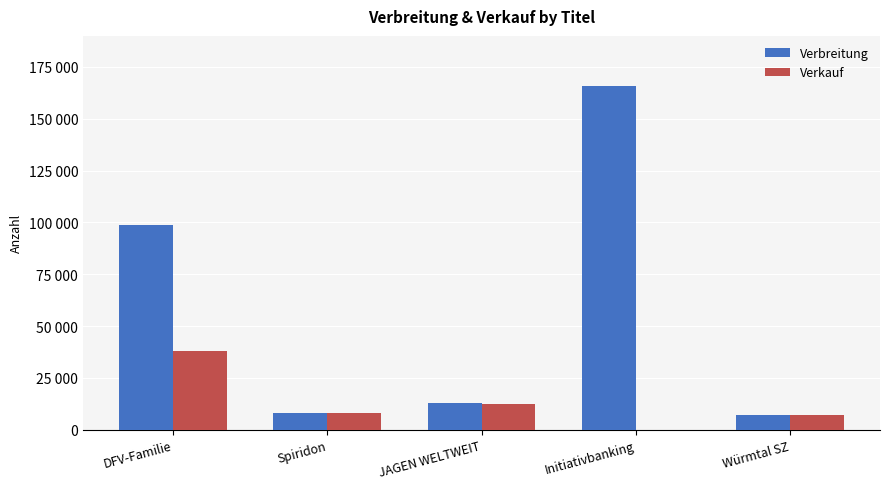

Are the bars grouped side by side (vs. stacked)?

Yes